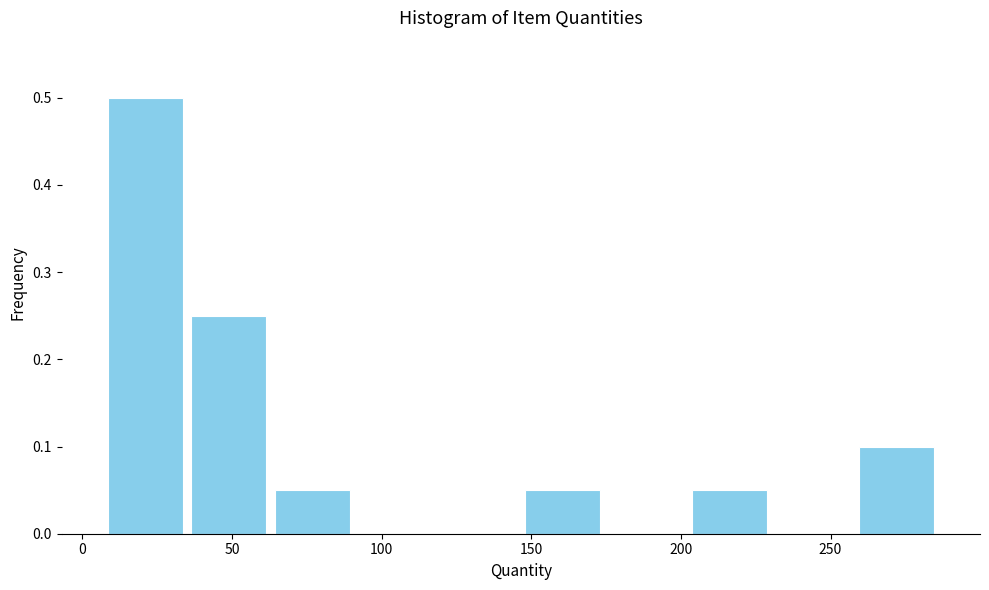

Reading left to right, list every bar in this chart as the range it spans on the x-axis followed by its height. Neither the bar edges nor the heights are printed on the chart, so give them approximately, as read against the axes.

5 to 35: 0.50
35 to 65: 0.25
65 to 90: 0.05
90 to 120: 0
120 to 145: 0
145 to 175: 0.05
175 to 200: 0
200 to 230: 0.05
230 to 260: 0
260 to 285: 0.10